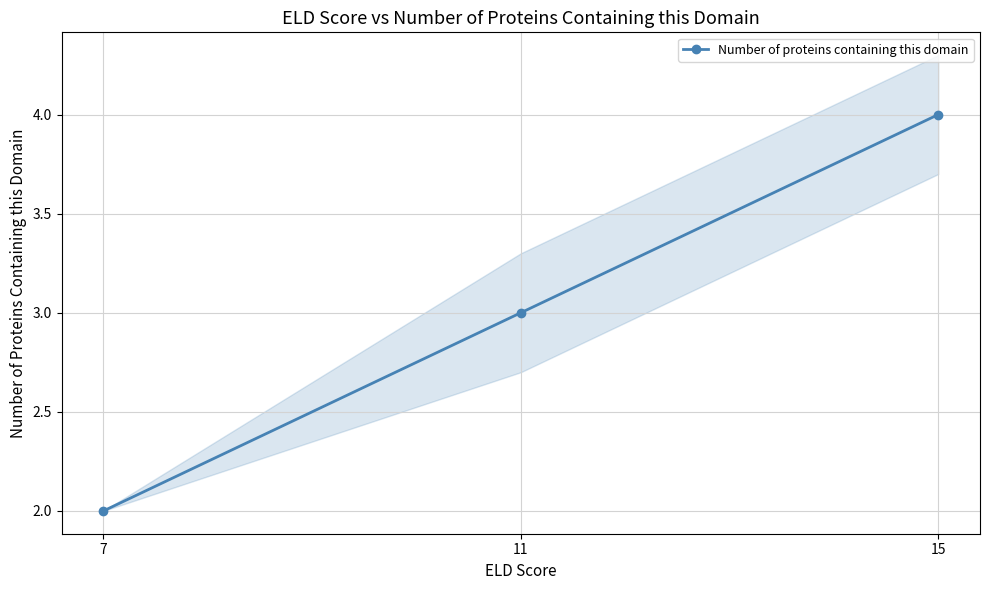

Between 15 and 7, which is larger?

15